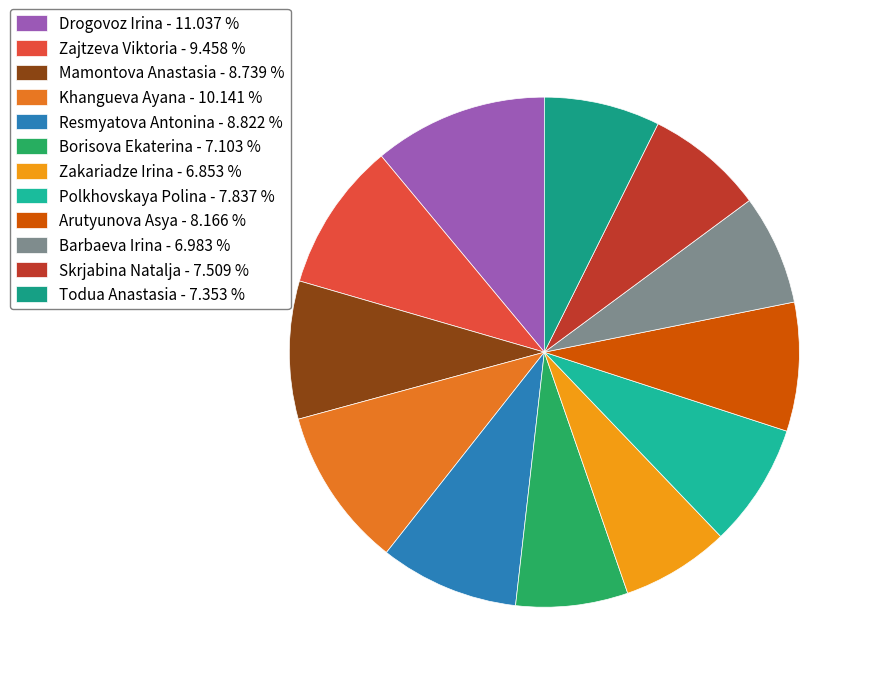

How many slices are in this pie chart?

12